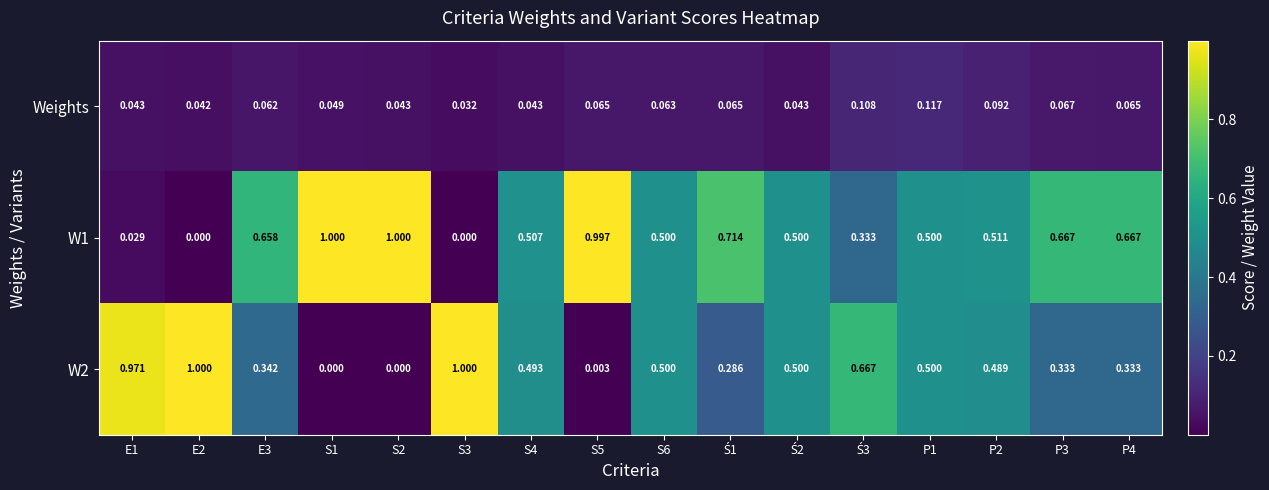

Is the value of Weights at E2 greater than the value of W1 at S2?

No